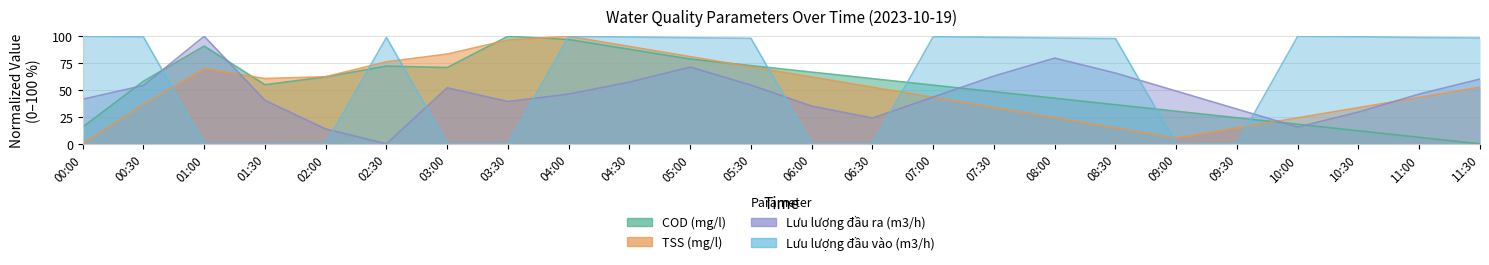

True or false: TSS (mg/l) has more than 2 interior local peaks.

False